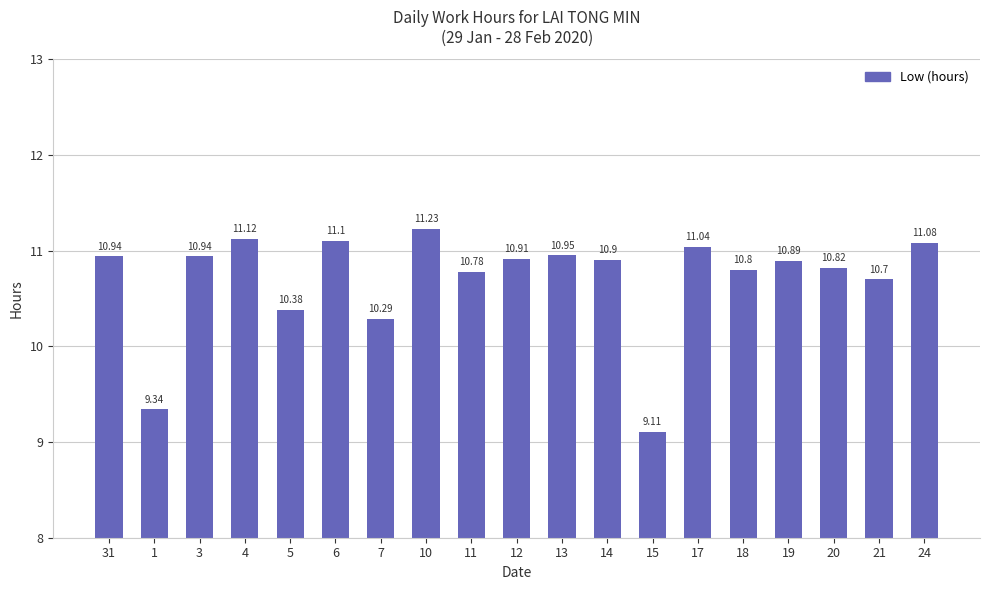

Approximately how many times larger is the value at 20 compared to 5?

1.0